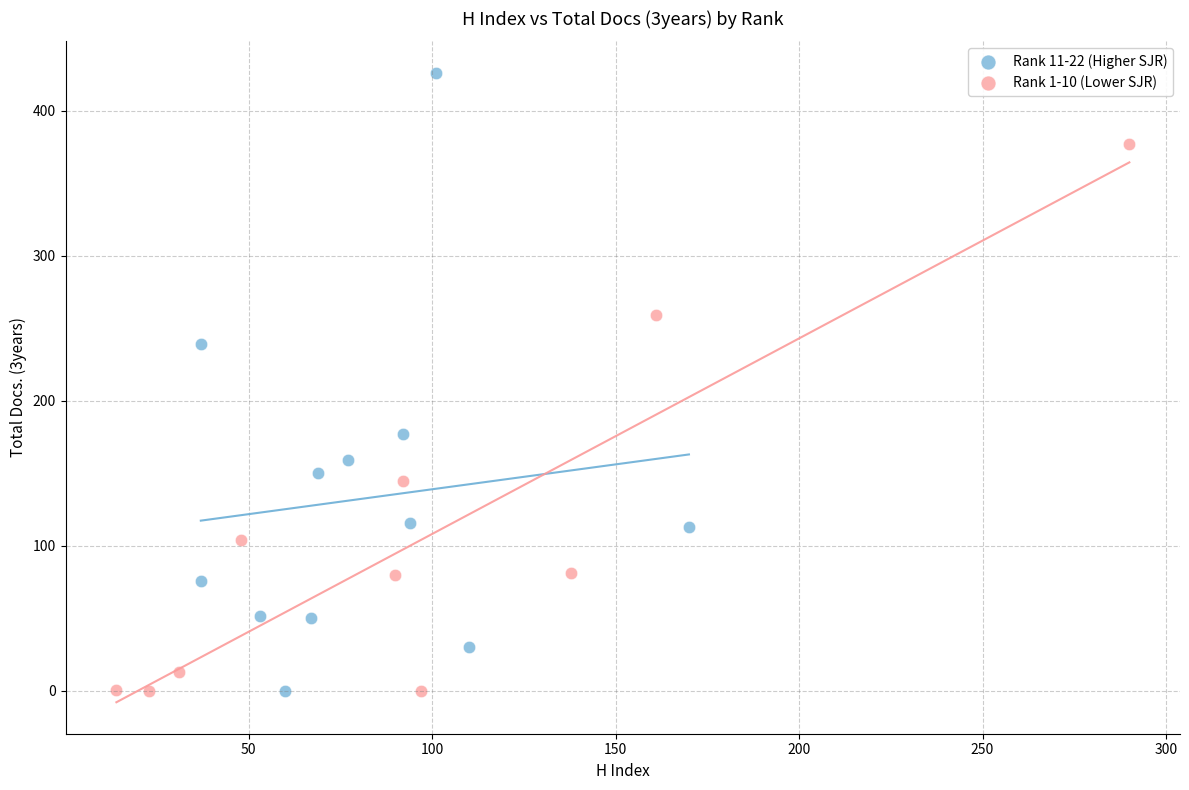

Which series has the widest spread of Y values?

Rank 11-22 (Higher SJR)